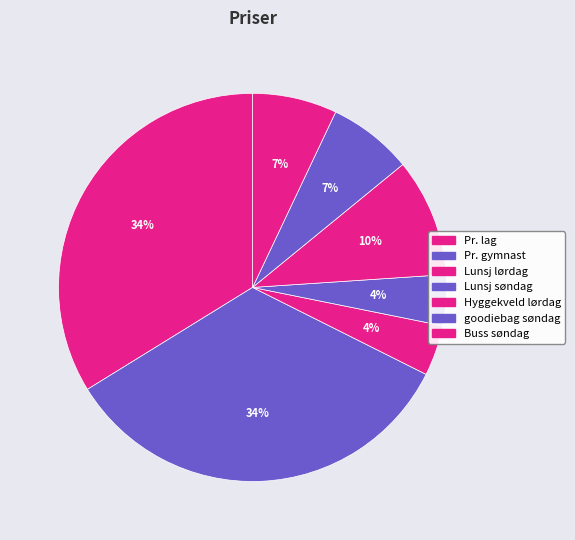

What is the largest slice in the pie chart?

Pr. lag